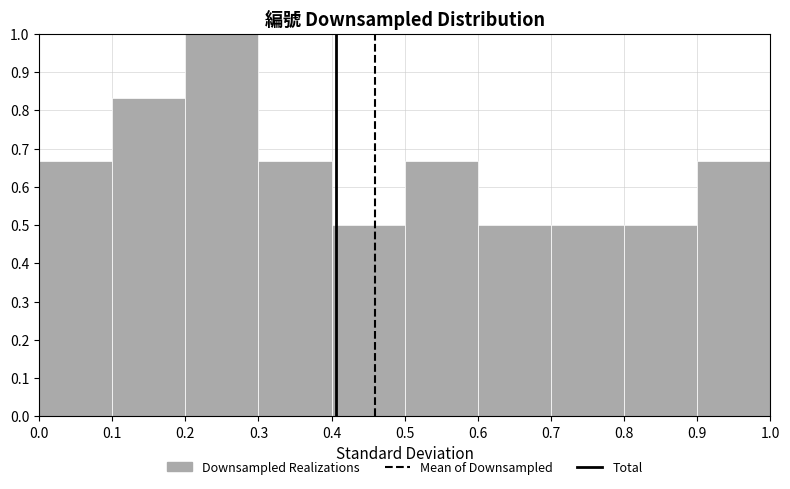

How tall is the bar that spans 0.0 to 0.1 on the x-axis? The values are not printed on the chart, so give them approximately, as read against the axis.

0.67